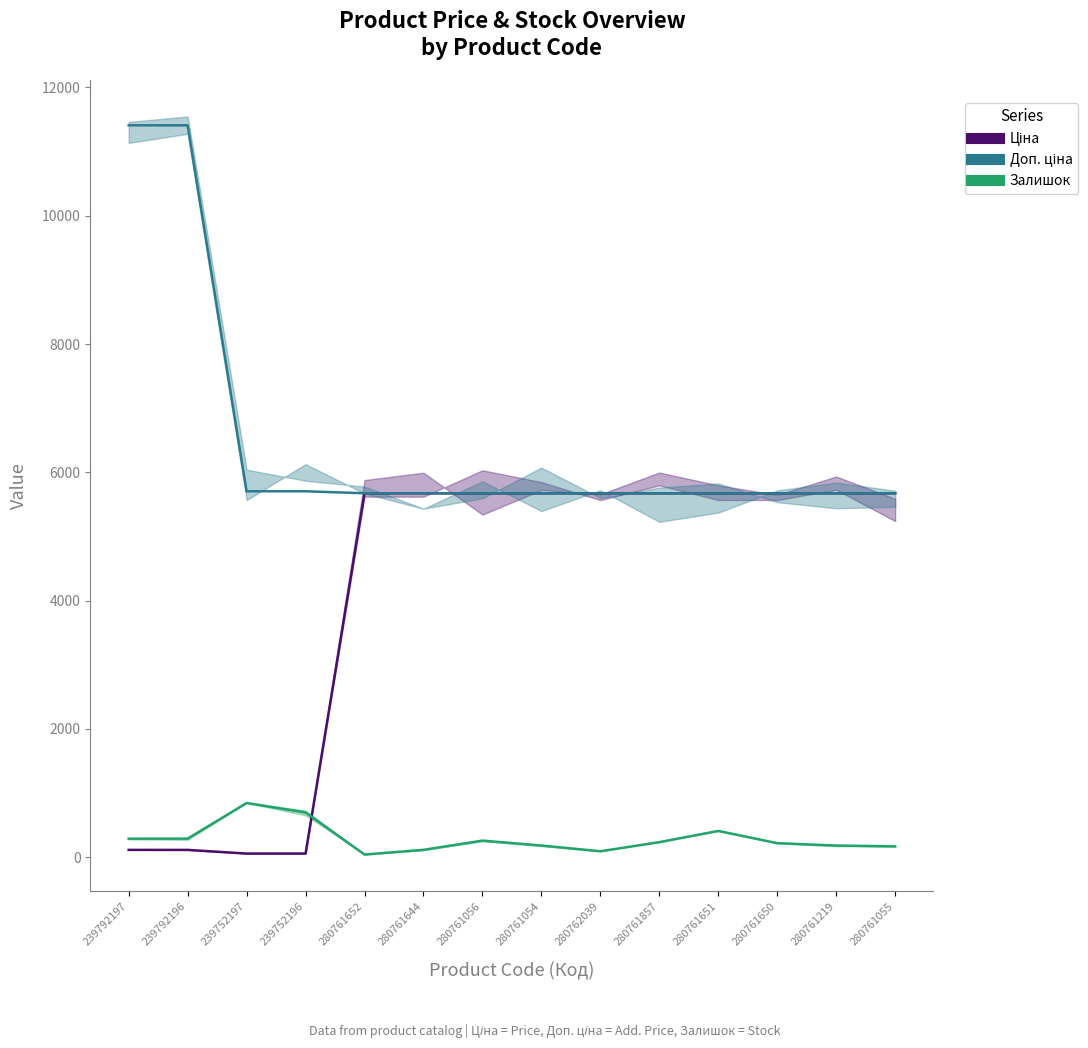

What are all the series names shown in the legend?

Ціна, Доп. ціна, Залишок